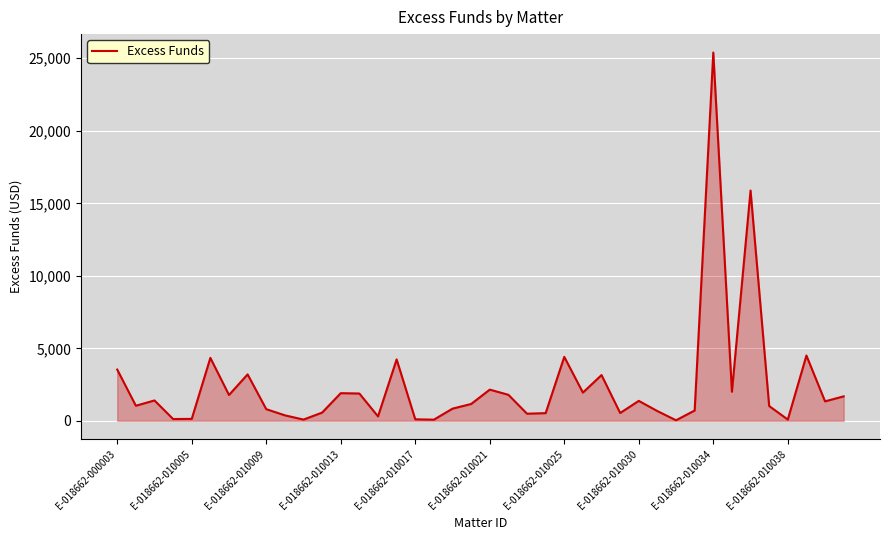

What is the maximum value shown in the chart?

25397.8